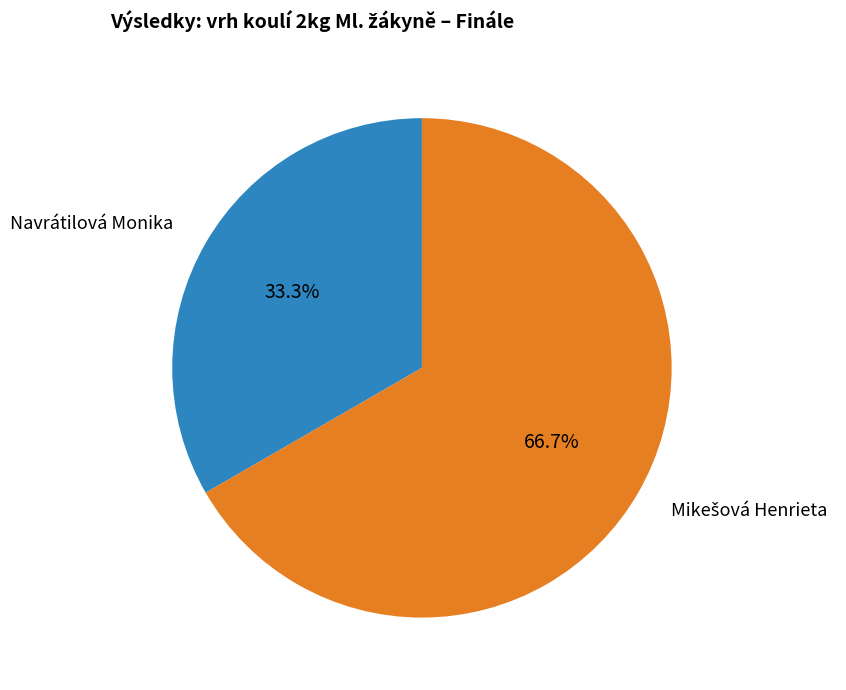

Is Navrátilová Monika the majority of the pie?

No